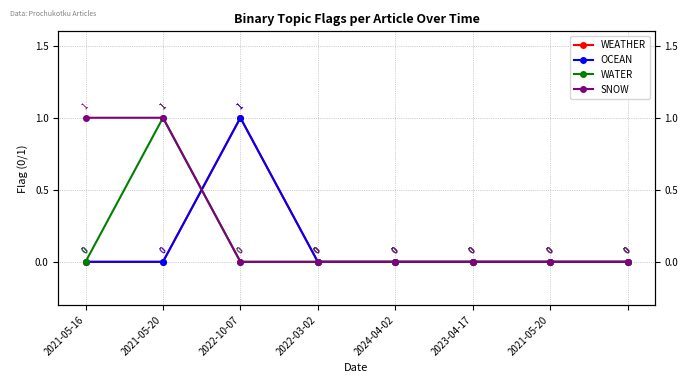

The value of SNOW at 2021-05-20 is 0. True or false?

True